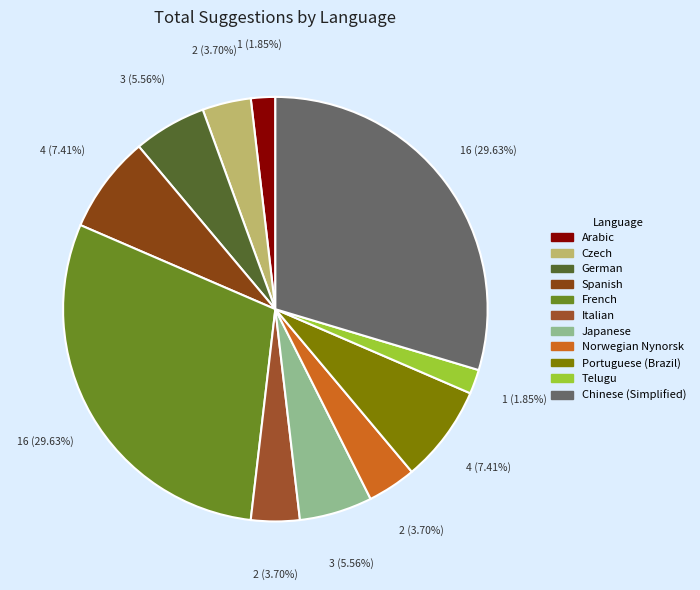

Count the number of slices in the pie.

11